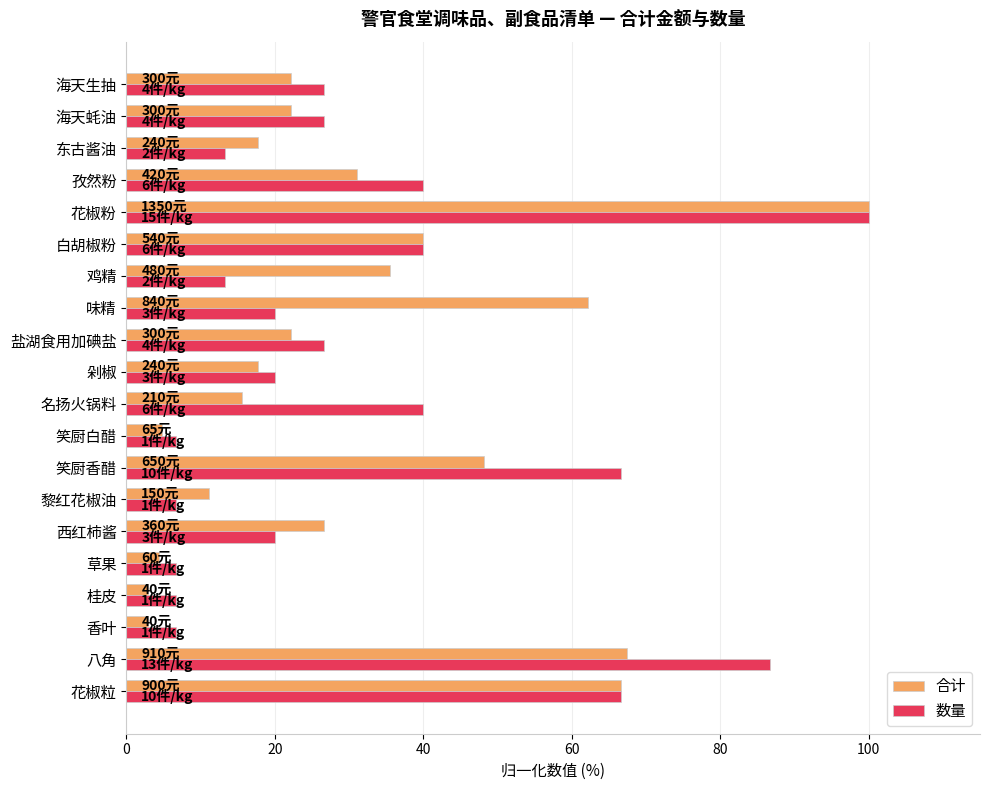

At which category is the sum across all series the highest?

花椒粉